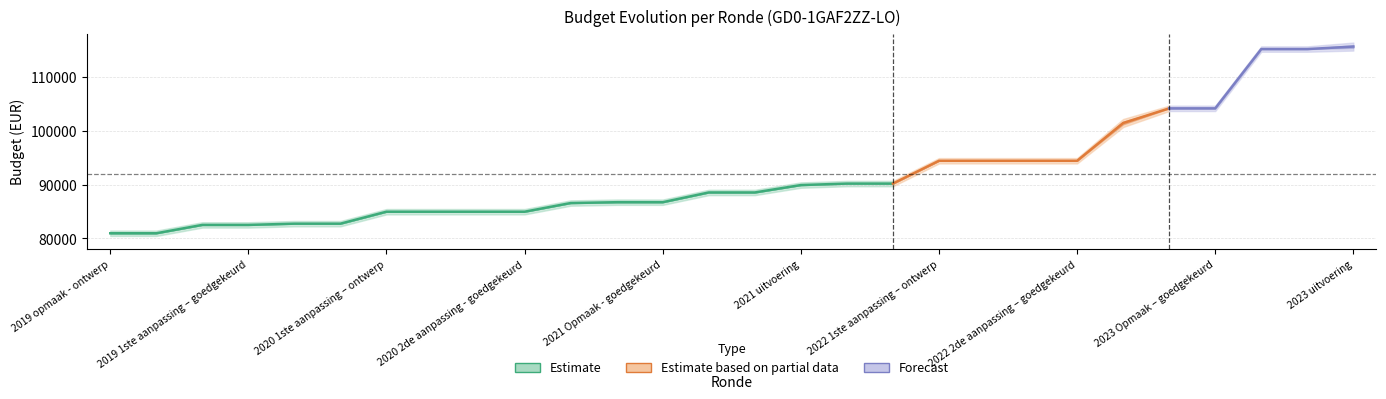

Does the chart display data point markers on the line(s)?

No